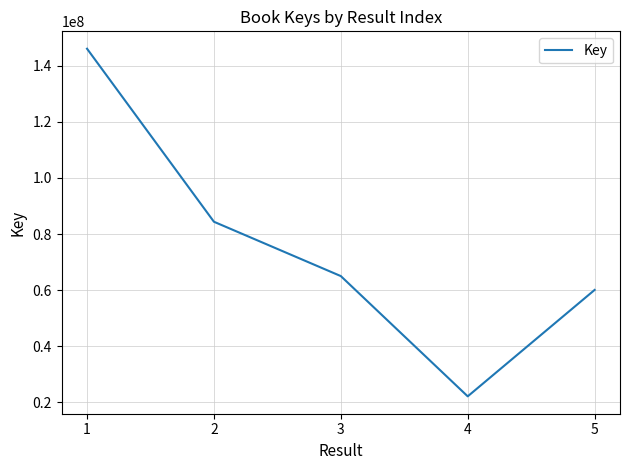

Between 1 and 5, which is larger?

1